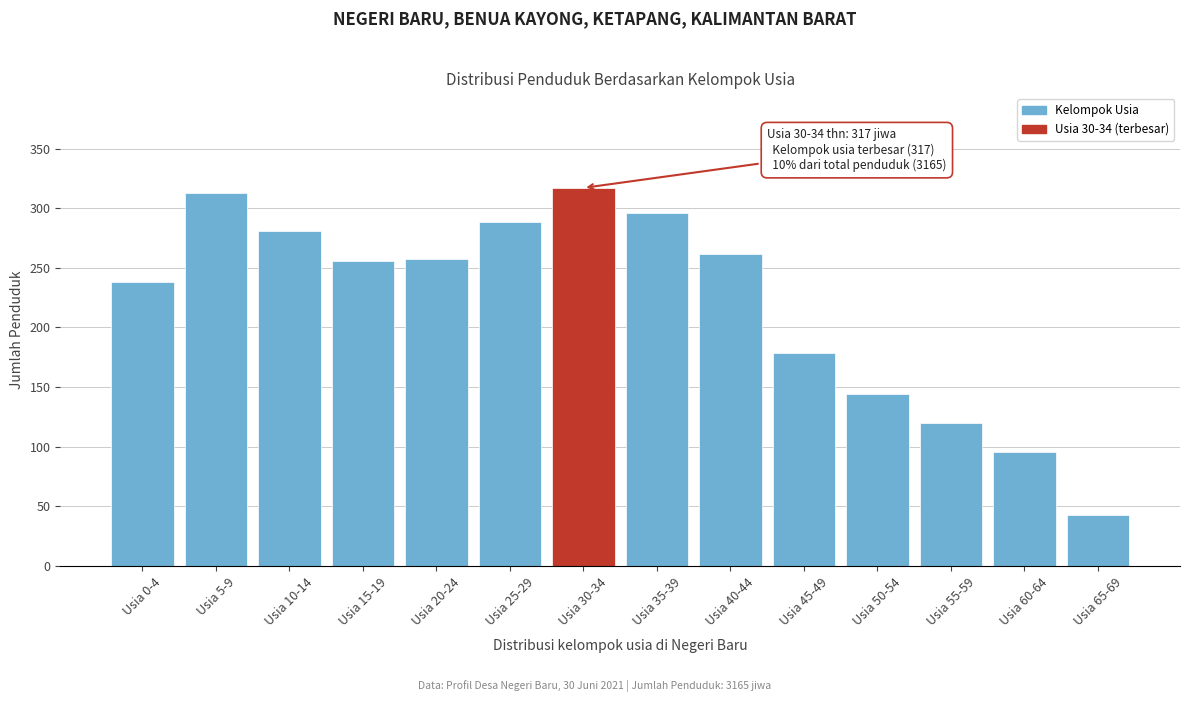

The chart shows a value of 491 at Usia 25-29. True or false?

False